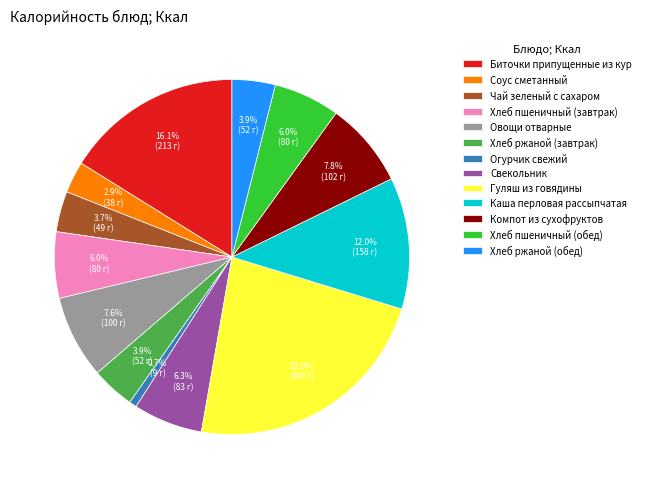

How many slices are in this pie chart?

13